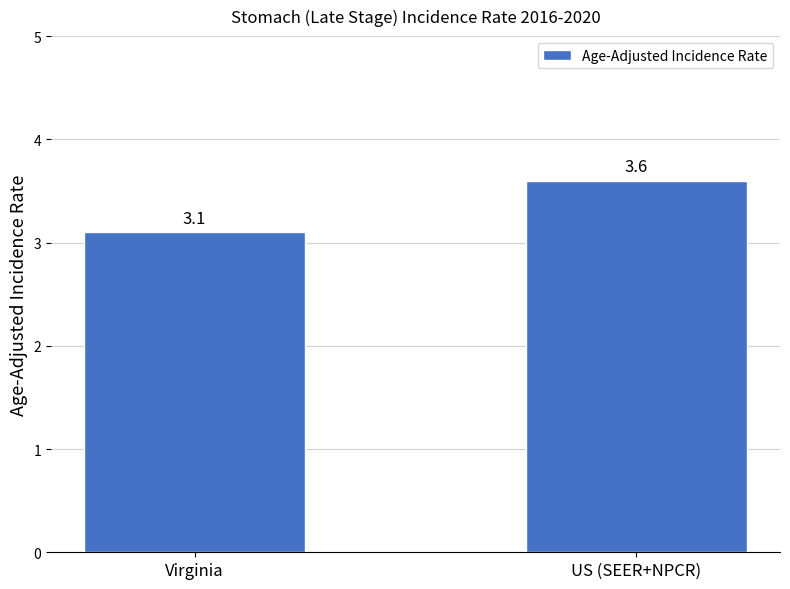

What is the change in value from Virginia to US (SEER+NPCR)?

+0.5